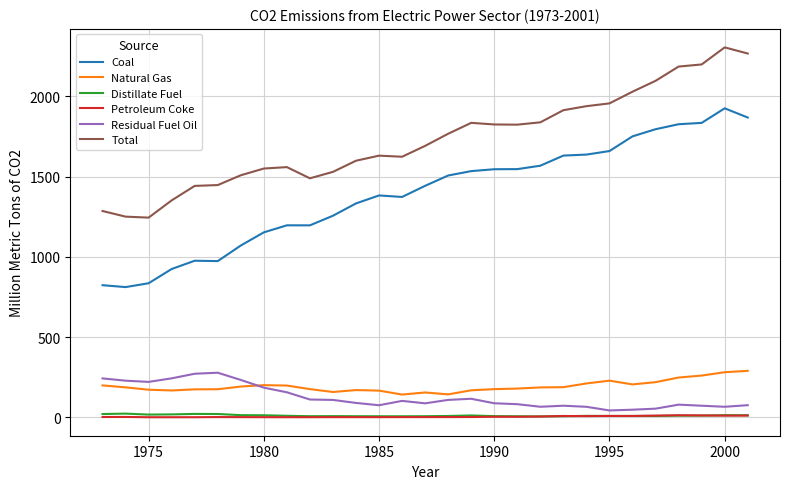

Which series has the largest range (max minus min)?

Coal